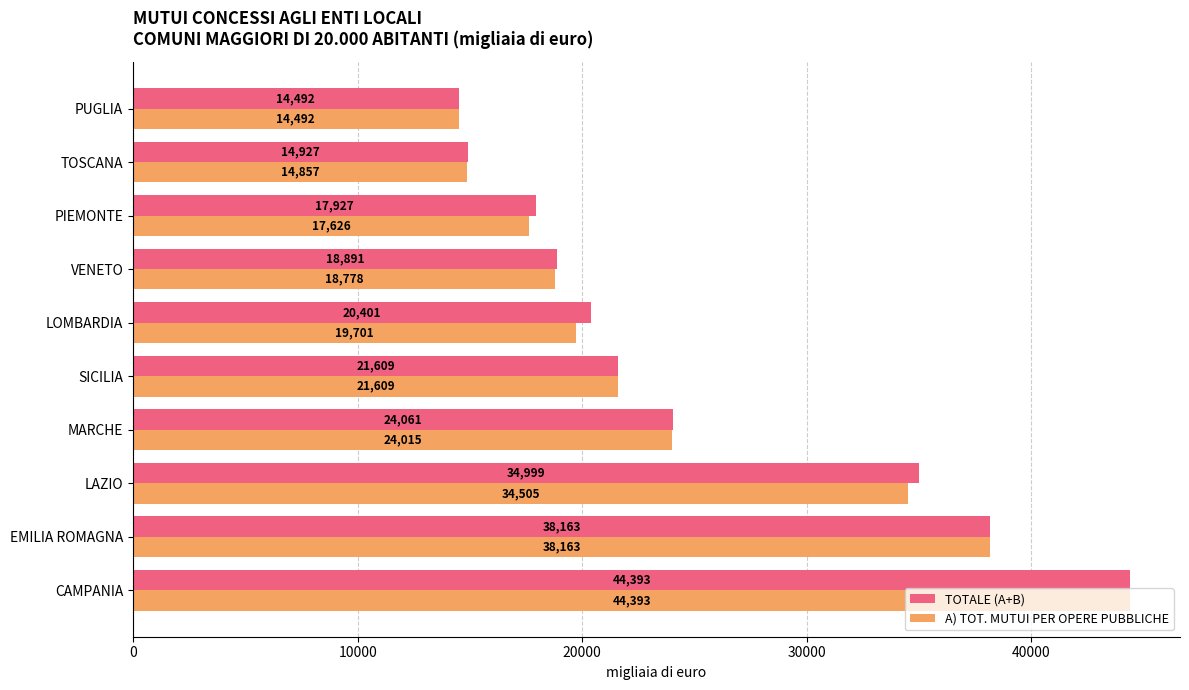

Count the number of data series in this chart.

2